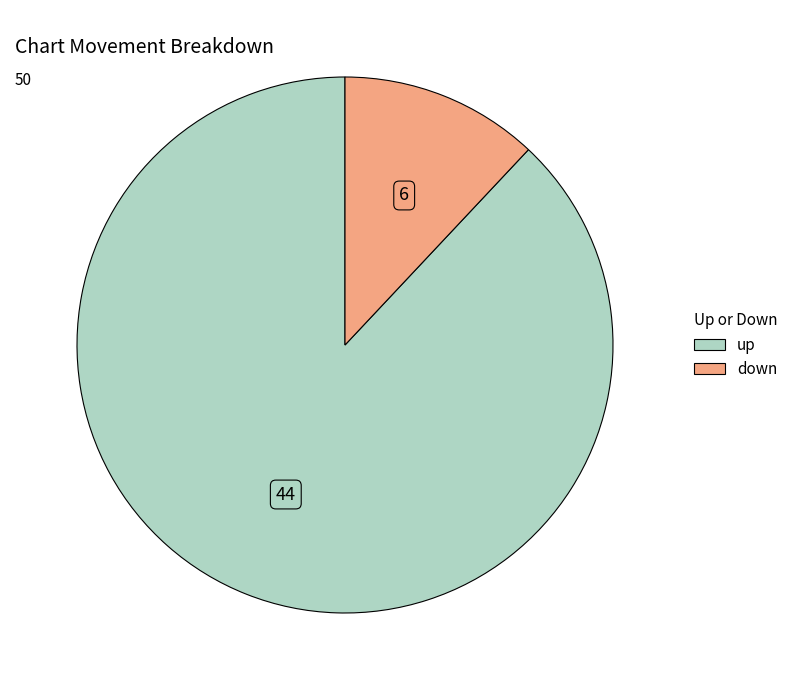

Rank the categories by value from highest to lowest.

up, down